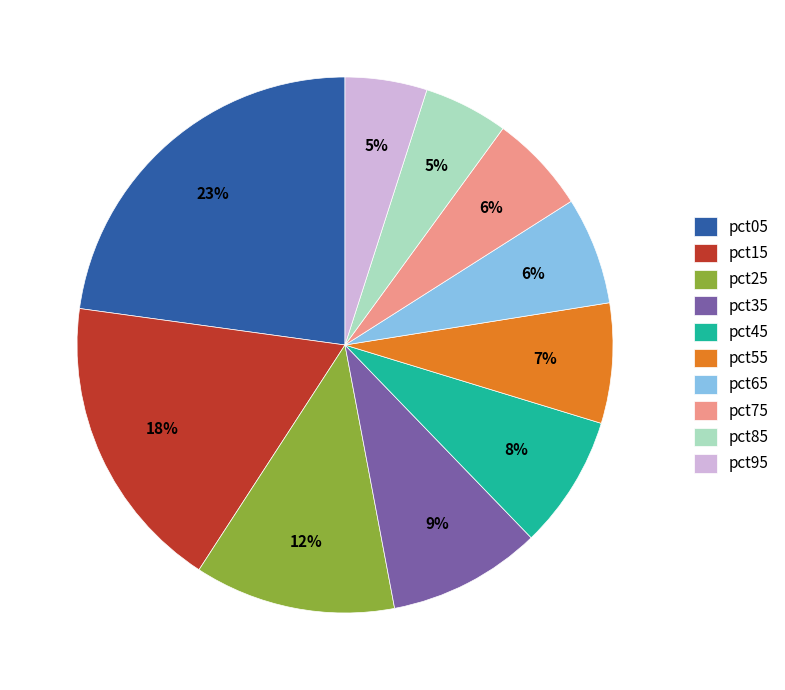

Approximately how many times larger is the value at pct45 compared to pct15?

0.4